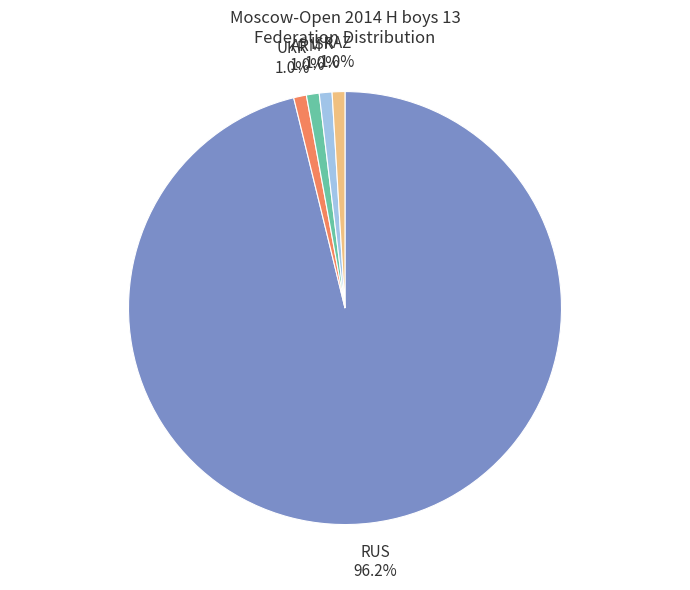

Which category has the biggest portion of the pie?

RUS